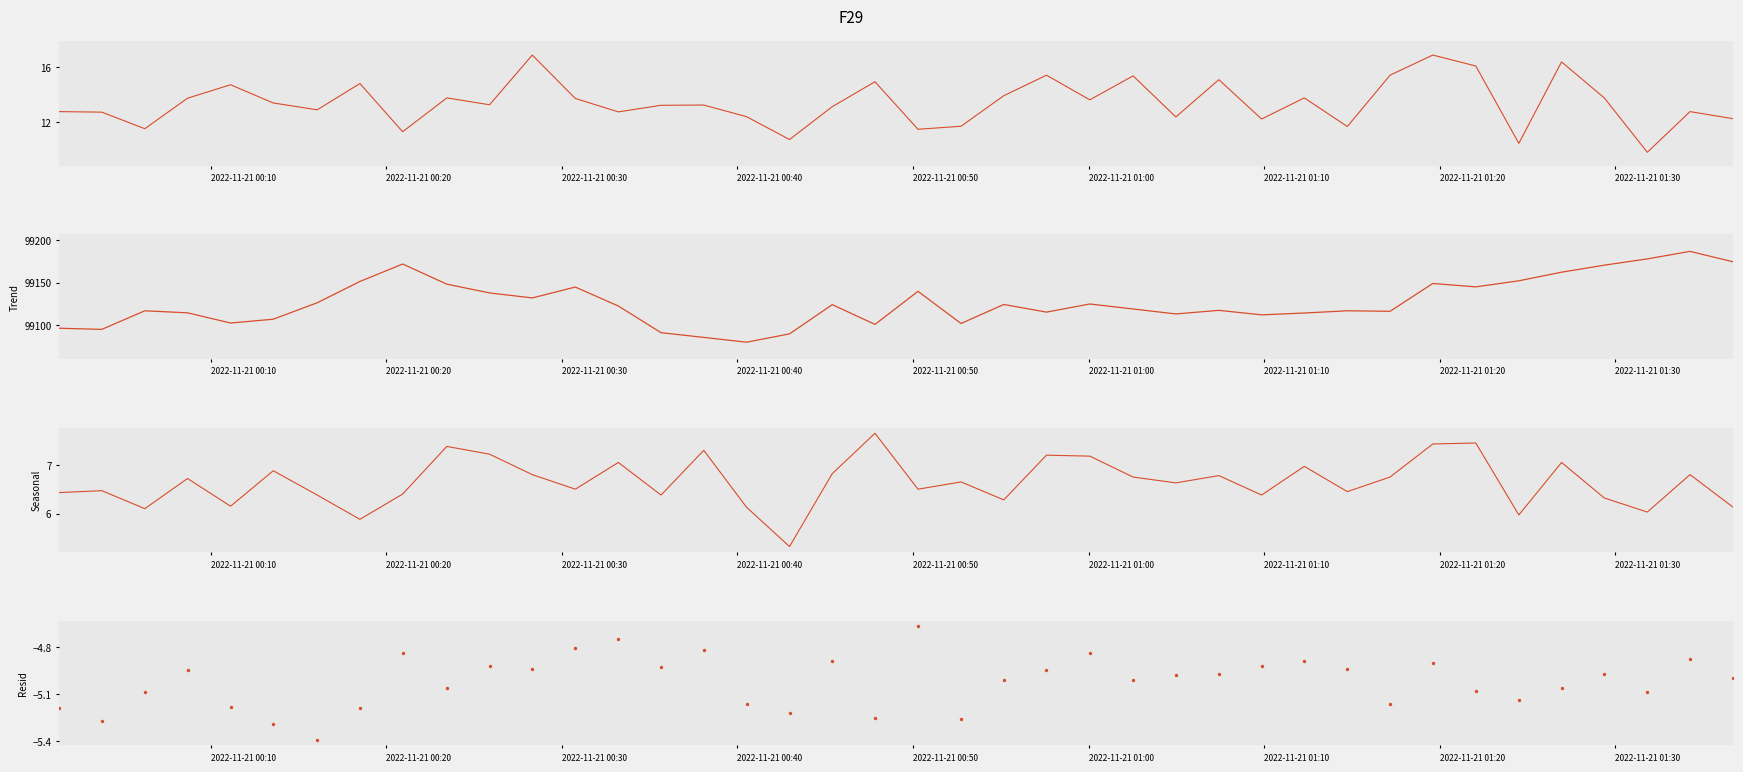

Which series reaches the minimum Y coordinate?

BME280_temperature